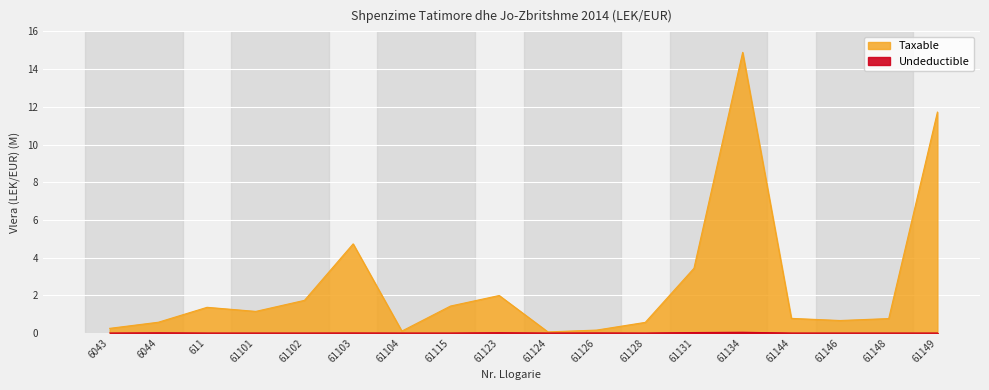

Reading left to right, what are all the values shown in this chart?

Taxable: 6043=0.3	6044=0.6	611=1.4	61101=1.1	61102=1.7	61103=4.7	61104=0.1	61115=1.4	61123=2.0	61124=0.1	61126=0.2	61128=0.6	61131=3.4	61134=14.9	61144=0.8	61146=0.7	61148=0.8	61149=11.7
Undeductible: 6043=0.0	6044=0.0	611=0.0	61101=0.0	61102=0.0	61103=0.0	61104=0.0	61115=0.0	61123=0.0	61124=0.0	61126=0.0	61128=0.0	61131=0.0	61134=0.0	61144=0.0	61146=0.0	61148=0.0	61149=0.0